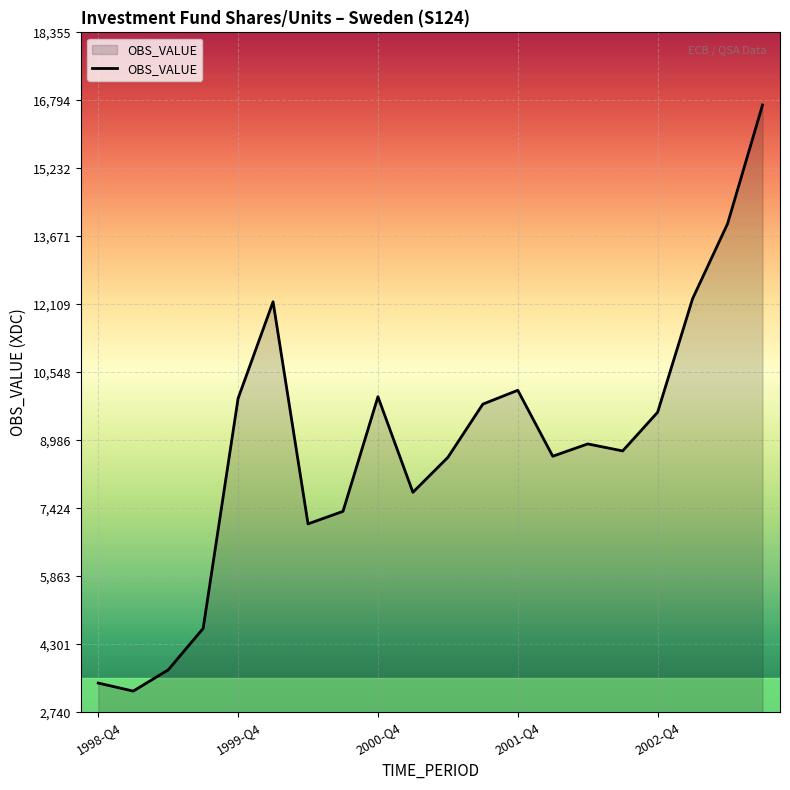

What is the difference between the maximum and minimum values?

13463